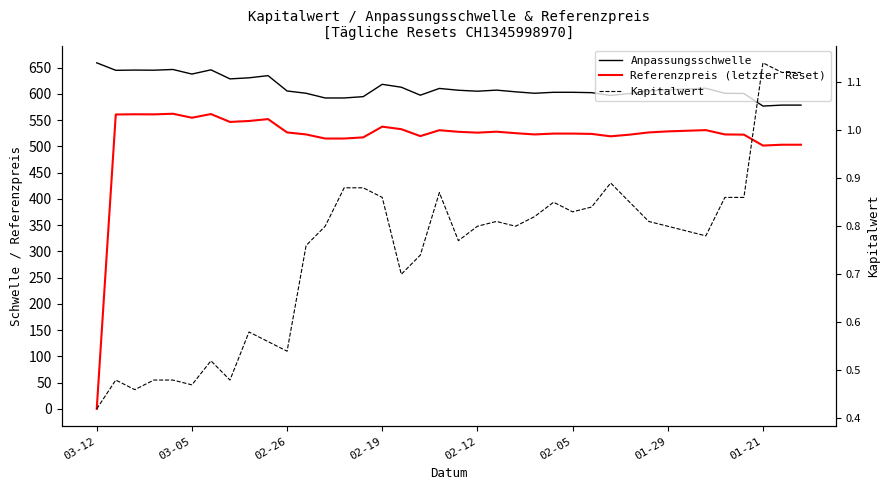

What is the sum of the Referenzpreis (letzter Reset) values at 23 and 33?

1045.6